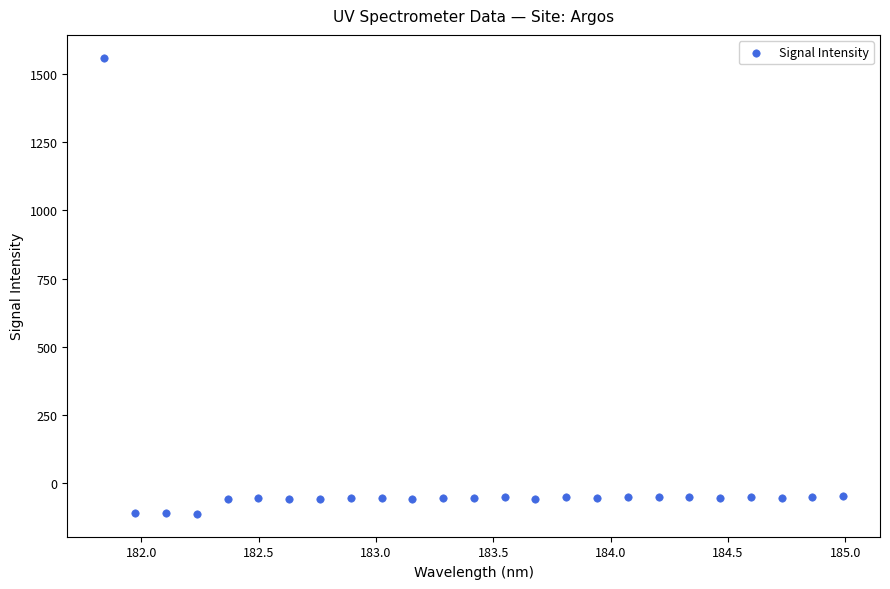

What is the range of Y values (max minus min)?

1672.4